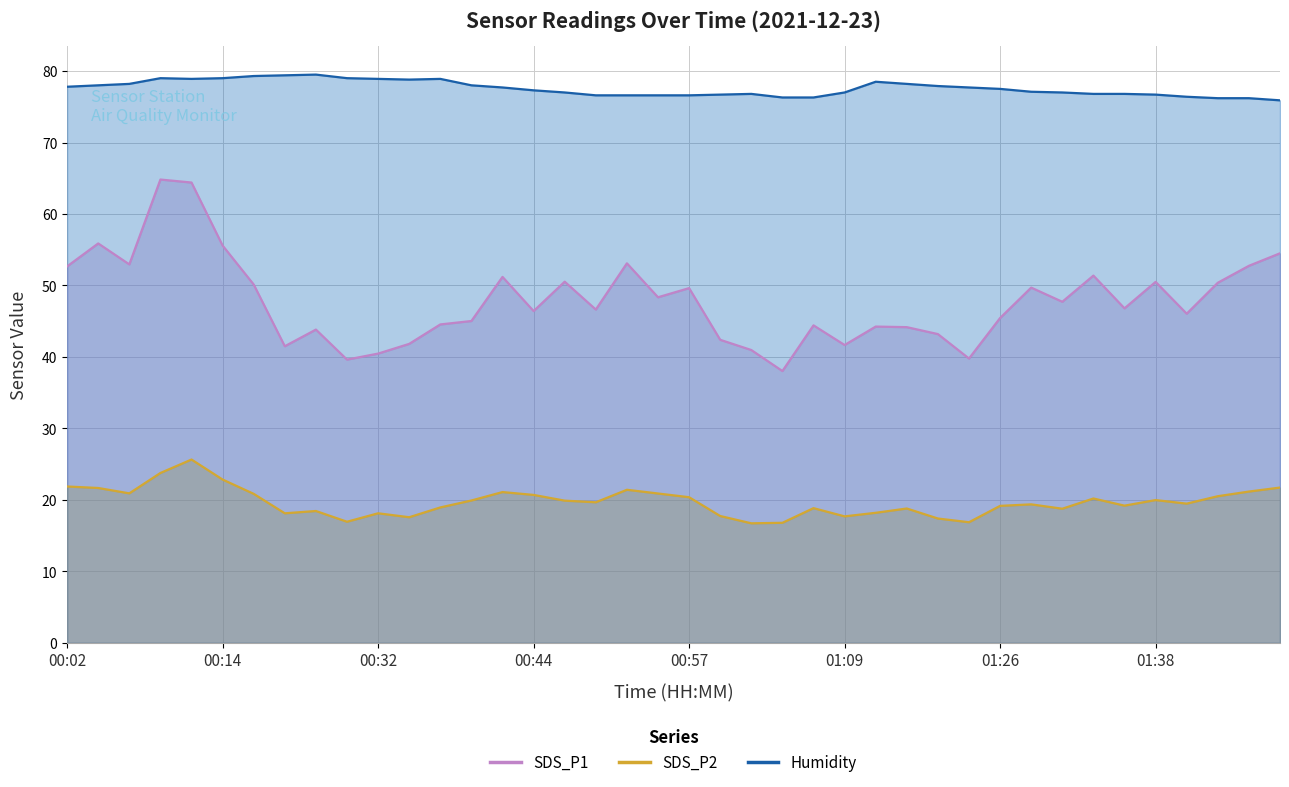

What is the difference between the second highest and minimum values in the Humidity series?

3.5